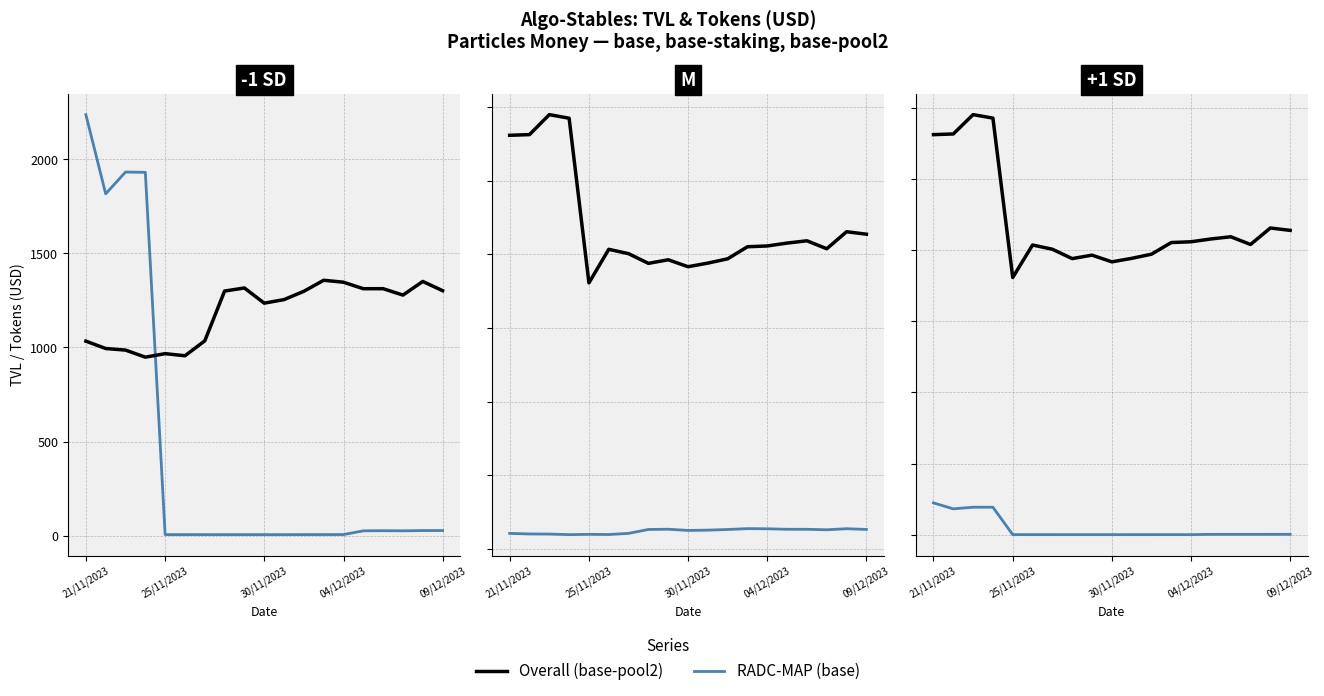

Is it true that RADC-MAP equals 5.4 at 5?

True